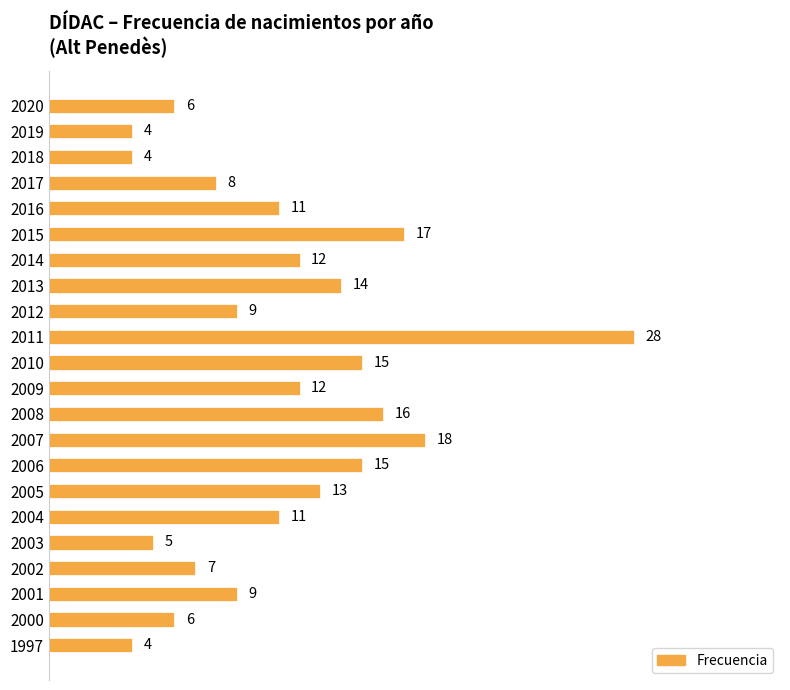

What is the change in value from 2017 to 2003?

-3